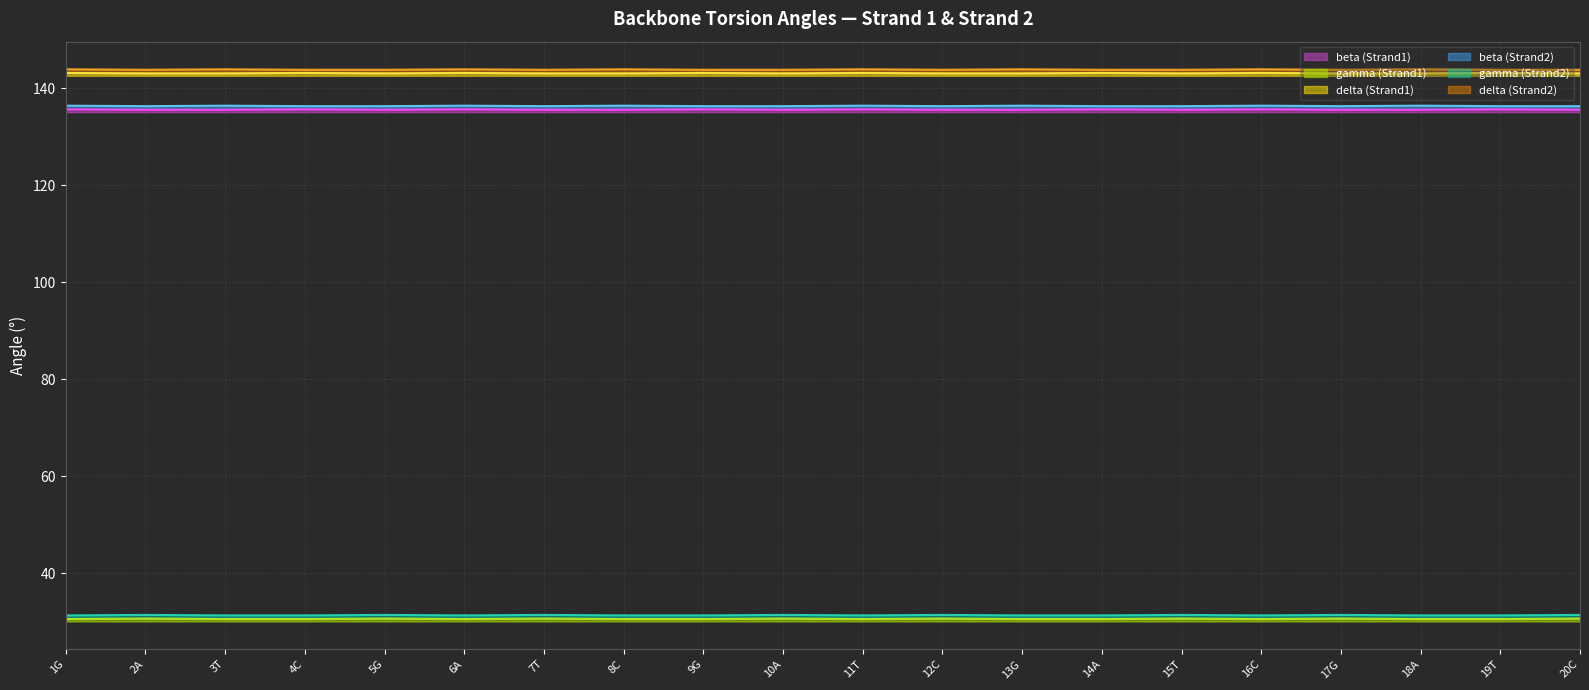

What is the average value of the beta (Strand2) series?

136.3